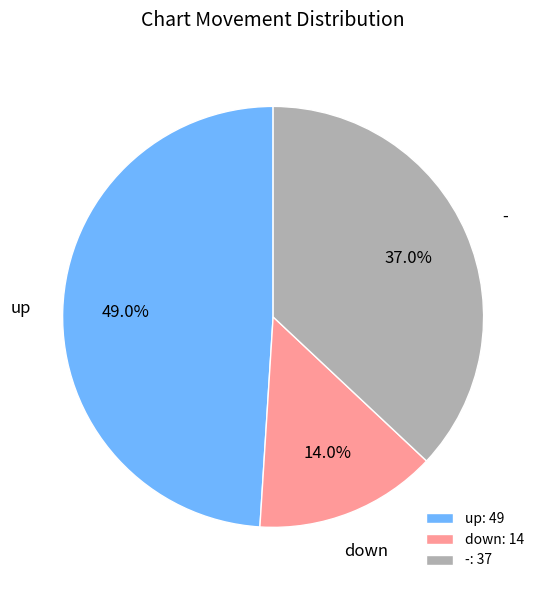

To the nearest percent, what is the difference between the largest and smallest slice percentages?

35%